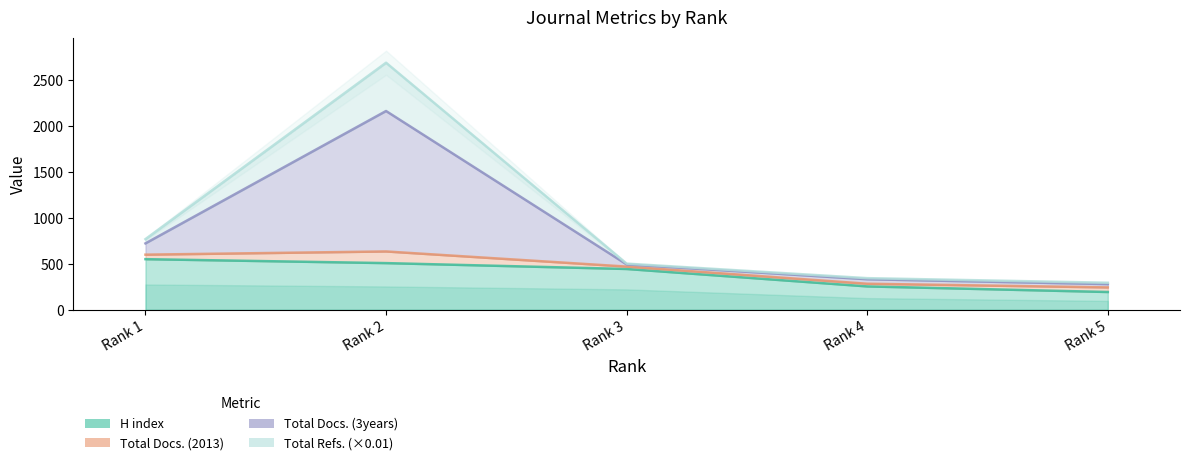

True or false: Total Docs. (3years) has more than 2 points higher than both neighbors.

False